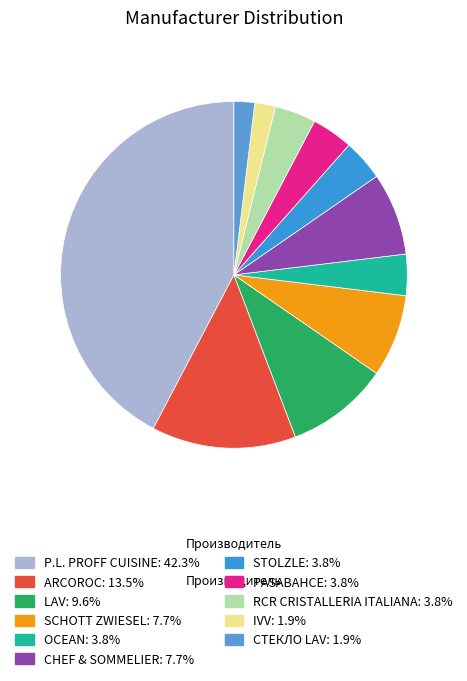

How many slices are in this pie chart?

11